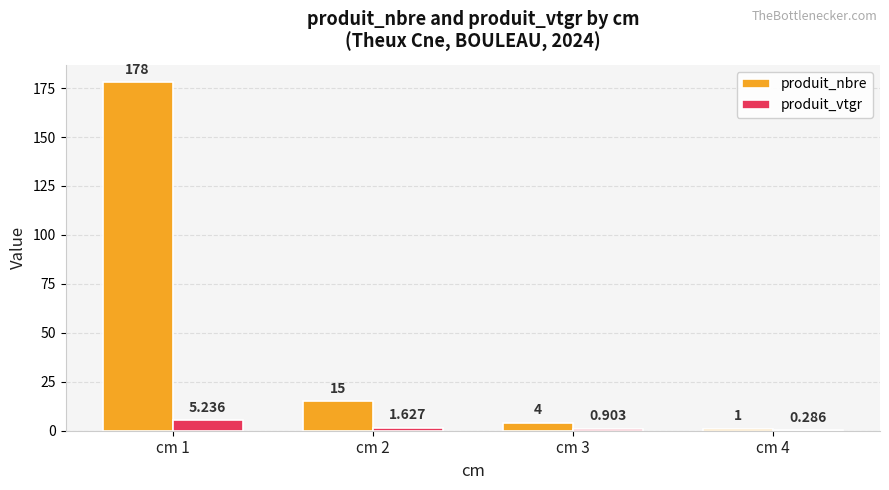

Is the value of produit_vtgr at cm 2 greater than the value of produit_nbre at cm 3?

No